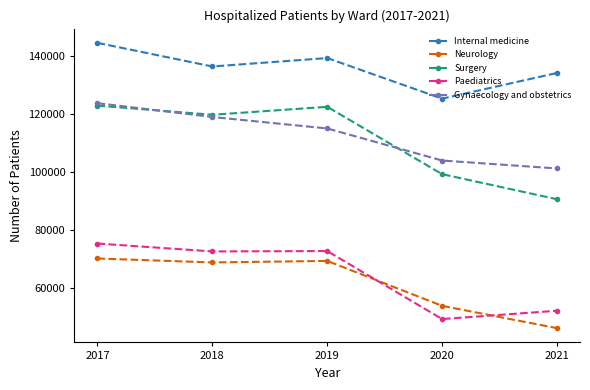

Is it true that Paediatrics equals 72590 at 2018?

True